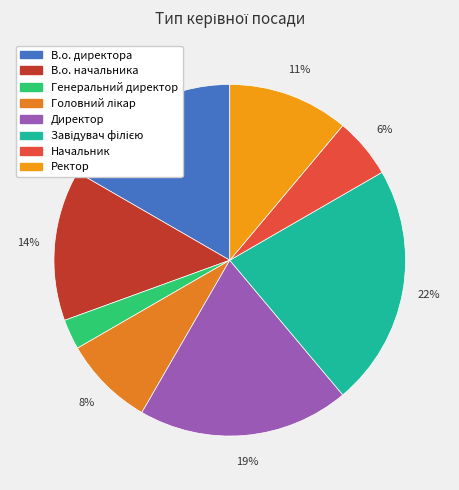

How much of the chart is everything except Завідувач філією?

77.8%